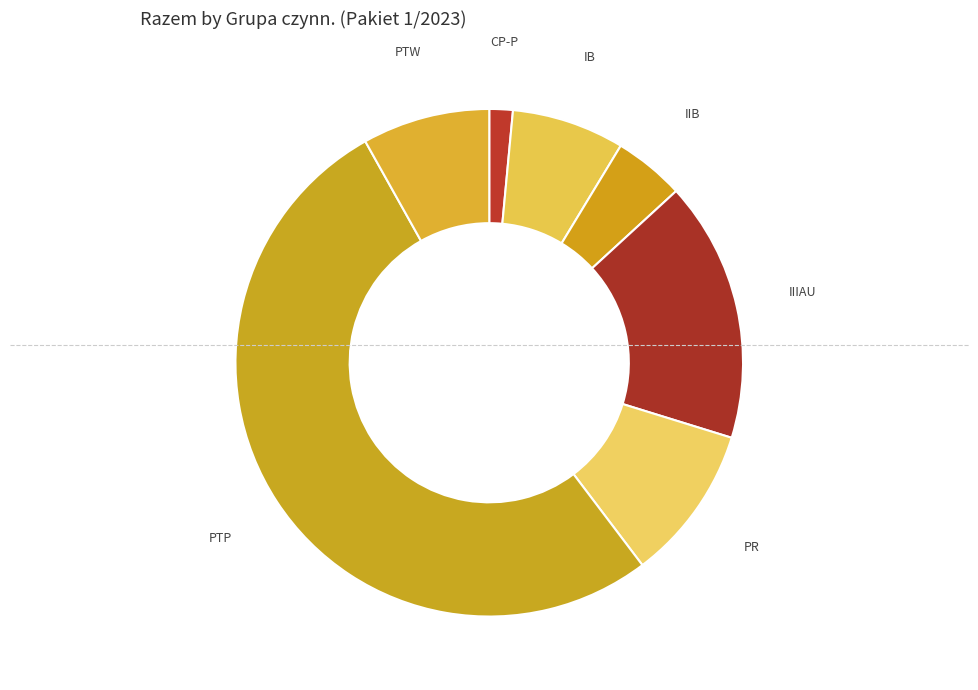

Is it true that PR is 1% of the pie?

False